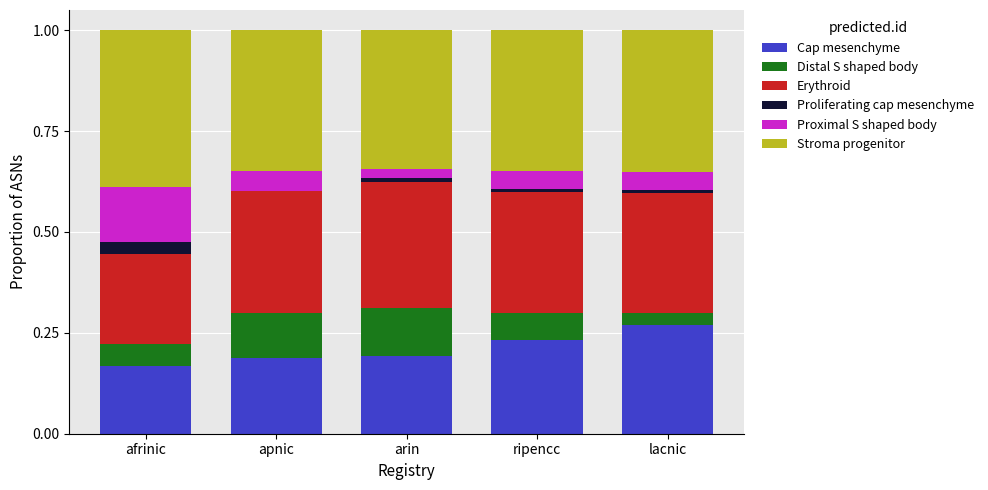

What is the total value across all series at afrinic?

1.0